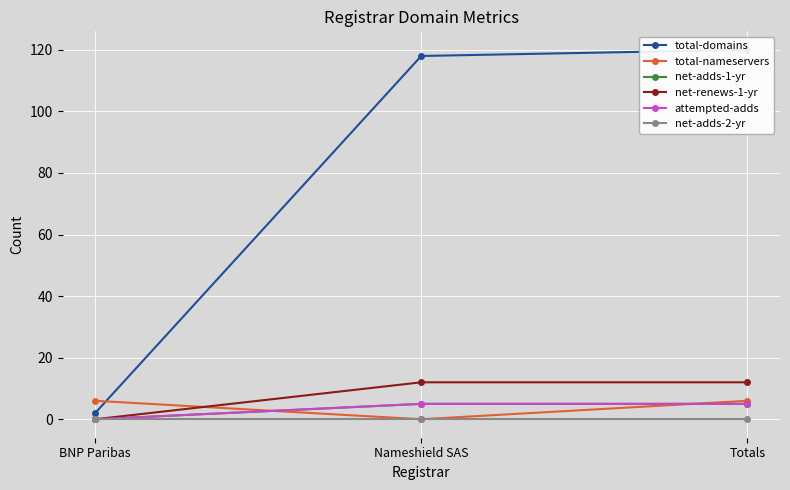

Reading right to left, extract all data points from this chart.

total-domains: Totals=120	Nameshield SAS=118	BNP Paribas=2
total-nameservers: Totals=6	Nameshield SAS=0	BNP Paribas=6
net-adds-1-yr: Totals=5	Nameshield SAS=5	BNP Paribas=0
net-renews-1-yr: Totals=12	Nameshield SAS=12	BNP Paribas=0
attempted-adds: Totals=5	Nameshield SAS=5	BNP Paribas=0
net-adds-2-yr: Totals=0	Nameshield SAS=0	BNP Paribas=0